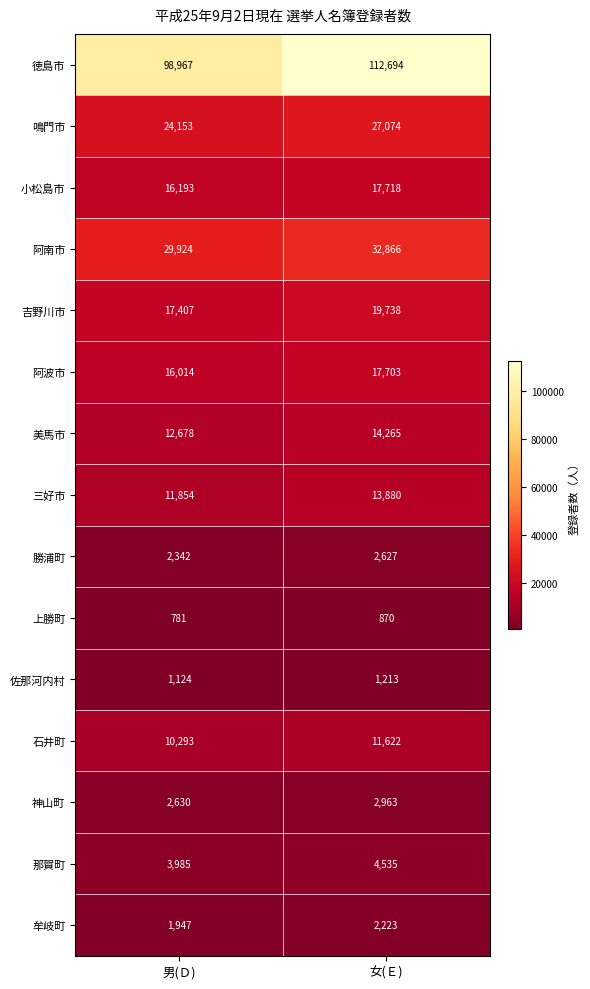

Reading right to left, extract all data points from this chart.

徳島市: 112694	98967
鳴門市: 27074	24153
小松島市: 17718	16193
阿南市: 32866	29924
吉野川市: 19738	17407
阿波市: 17703	16014
美馬市: 14265	12678
三好市: 13880	11854
勝浦町: 2627	2342
上勝町: 870	781
佐那河内村: 1213	1124
石井町: 11622	10293
神山町: 2963	2630
那賀町: 4535	3985
牟岐町: 2223	1947